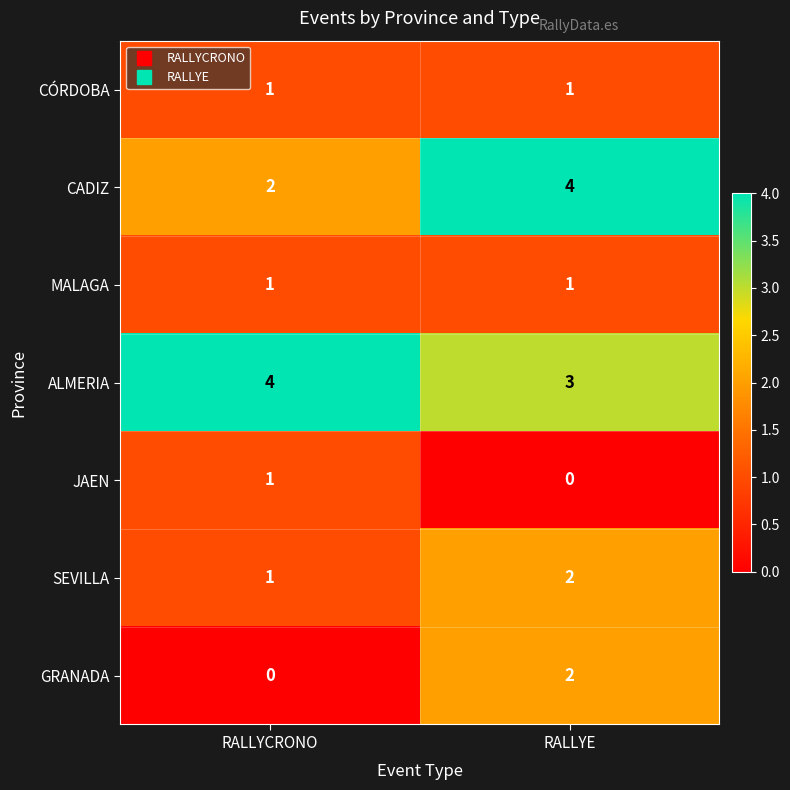

How many data points does each series have?

2